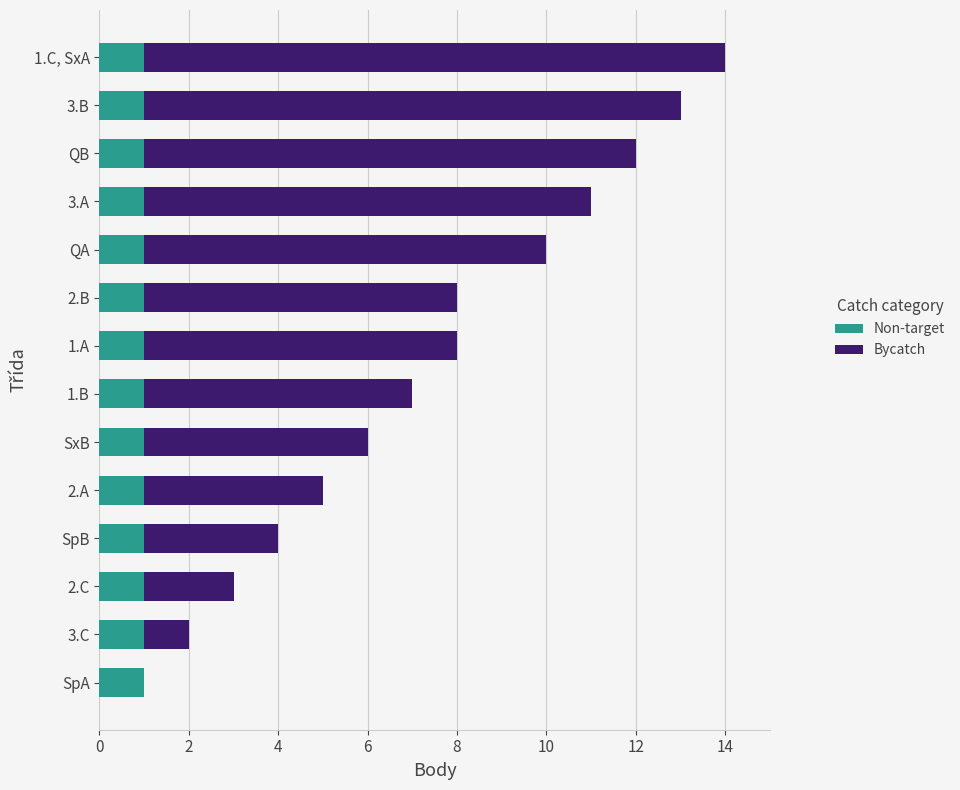

How many series are shown in this chart?

2